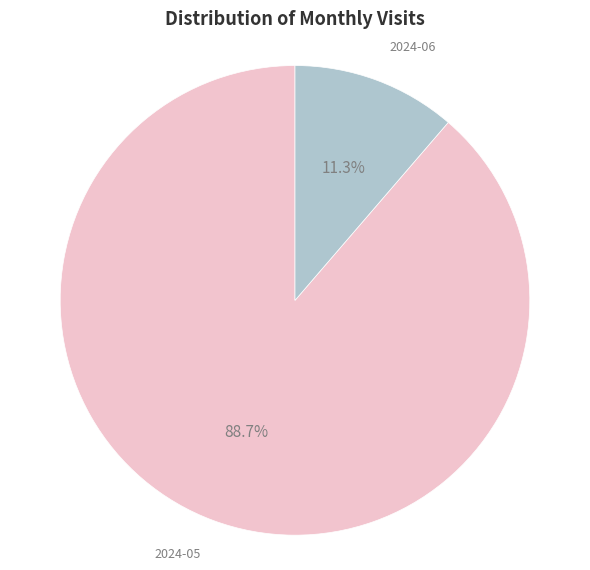

Which category has the smallest portion of the pie?

2024-06